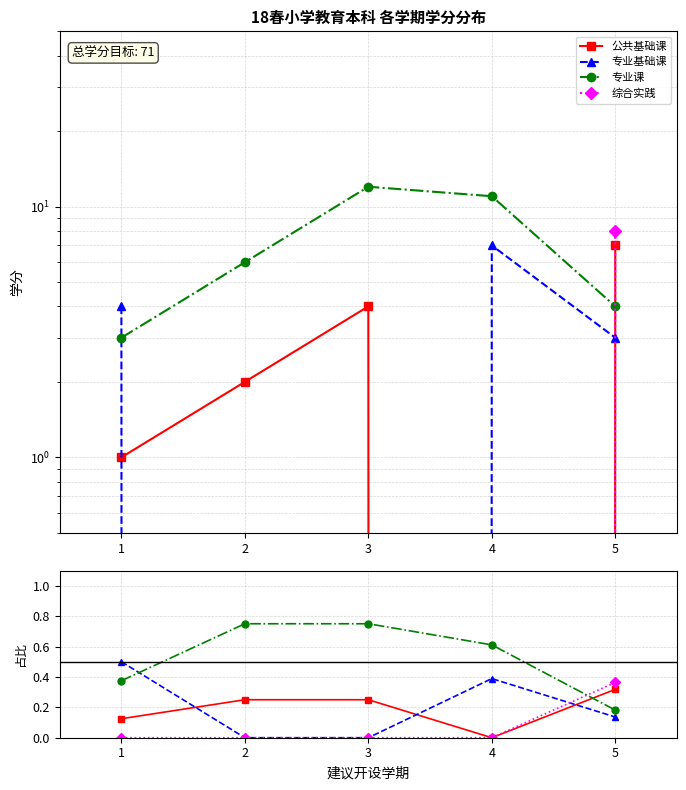

Reading right to left, extract all data points from this chart.

公共基础课: 5=0.3	4=0.0	3=0.2	2=0.2	1=0.1
专业基础课: 5=0.1	4=0.4	3=0.0	2=0.0	1=0.5
专业课: 5=0.2	4=0.6	3=0.8	2=0.8	1=0.4
综合实践: 5=0.4	4=0.0	3=0.0	2=0.0	1=0.0